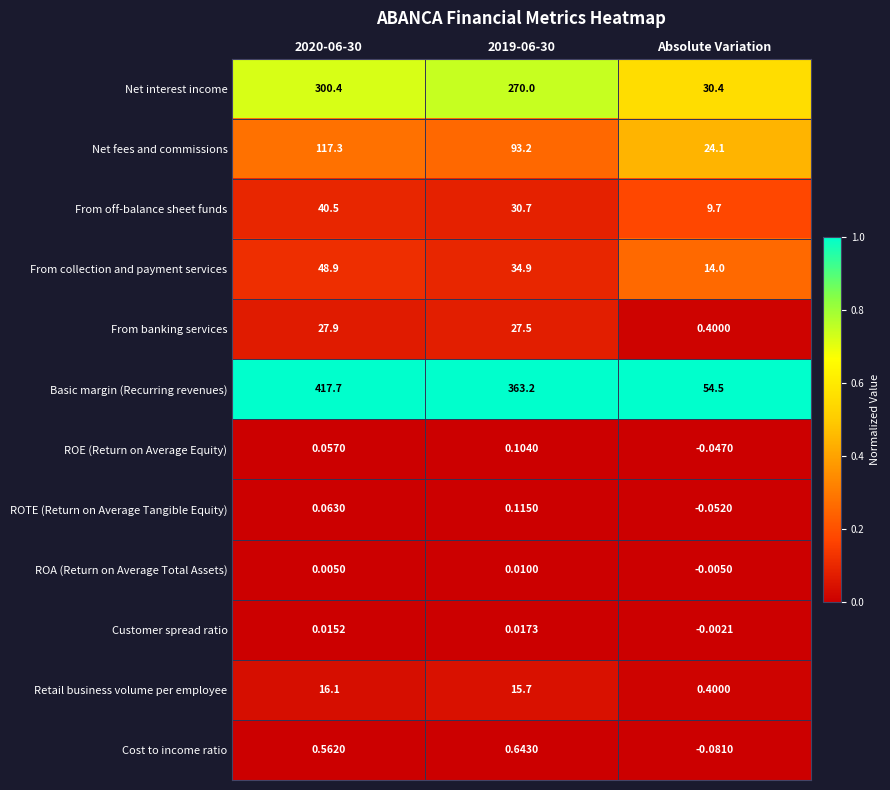

Which series has the largest range (max minus min)?

Basic margin (Recurring revenues)